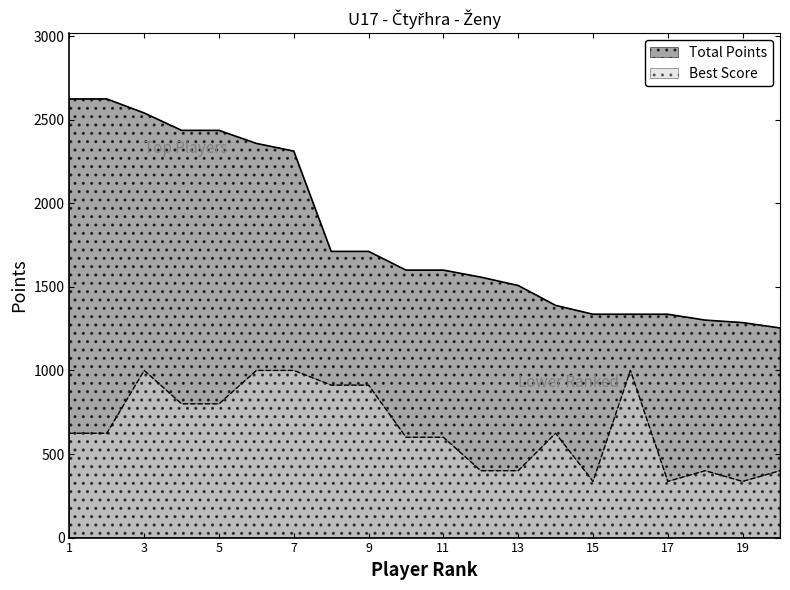

The value of Total Points at Ševčíková Martina is 1261. True or false?

False